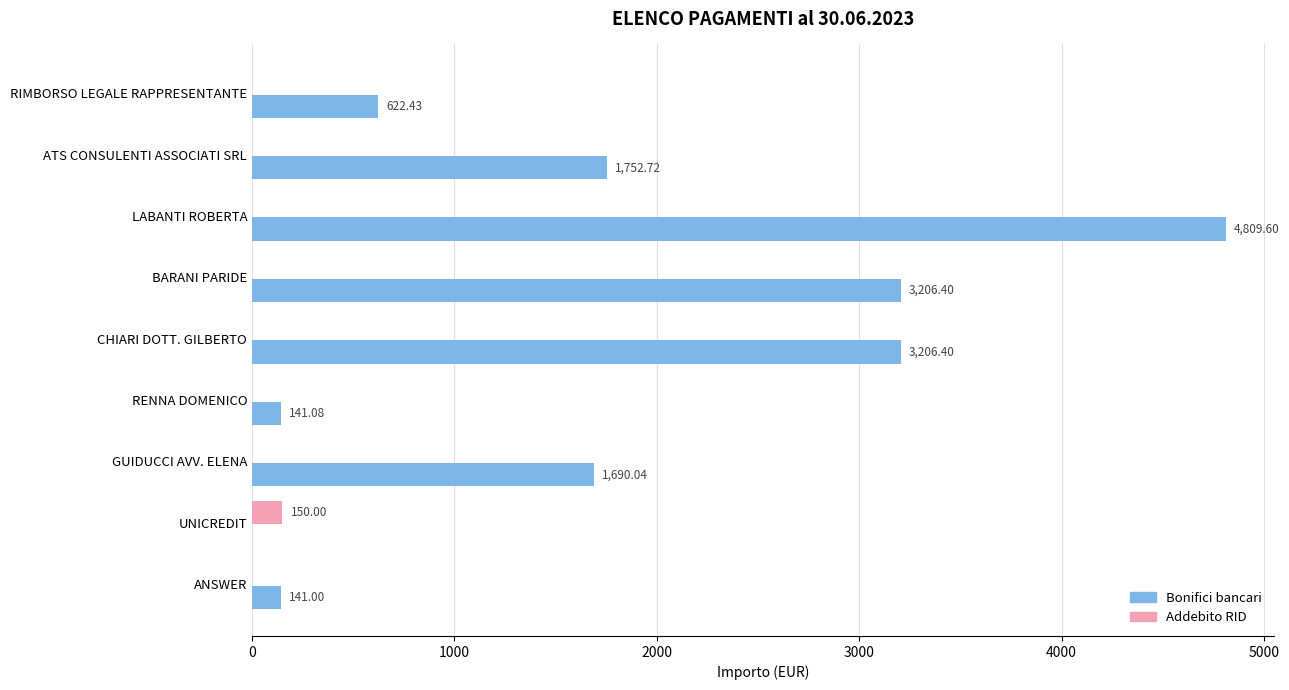

What is the total value across all series at UNICREDIT?

150.0